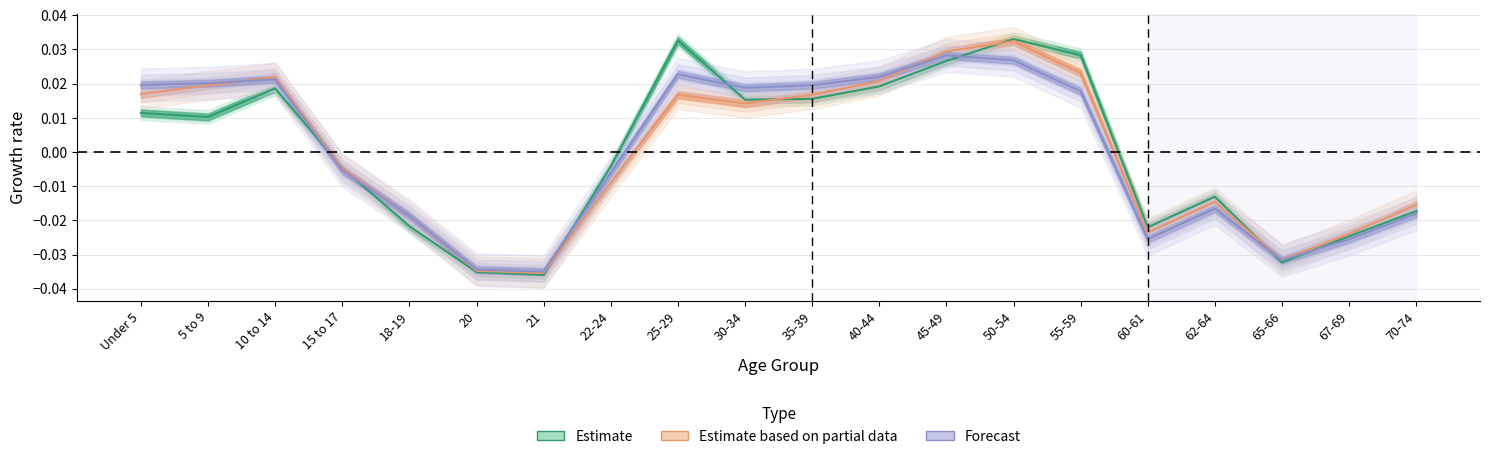

How many values in Forecast are above zero?

10